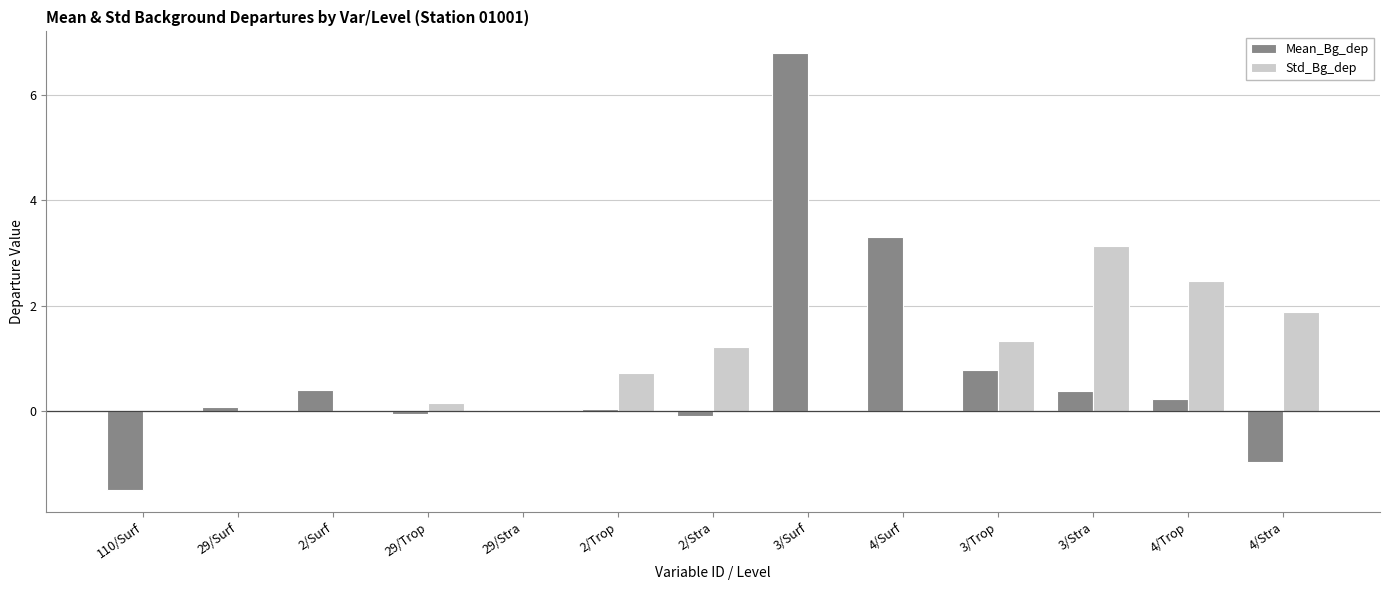

The Std_Bg_dep series shows 3.4 at 4/Stra. True or false?

False